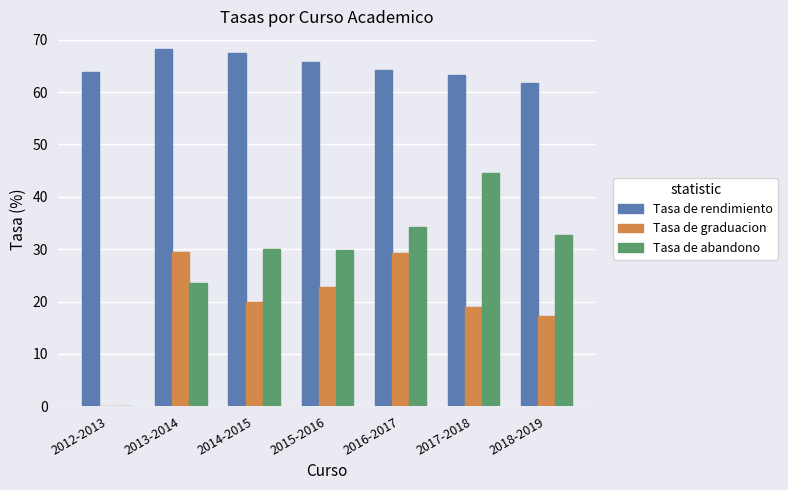

Is it true that Tasa de rendimiento equals 61.8 at 2018-2019?

True